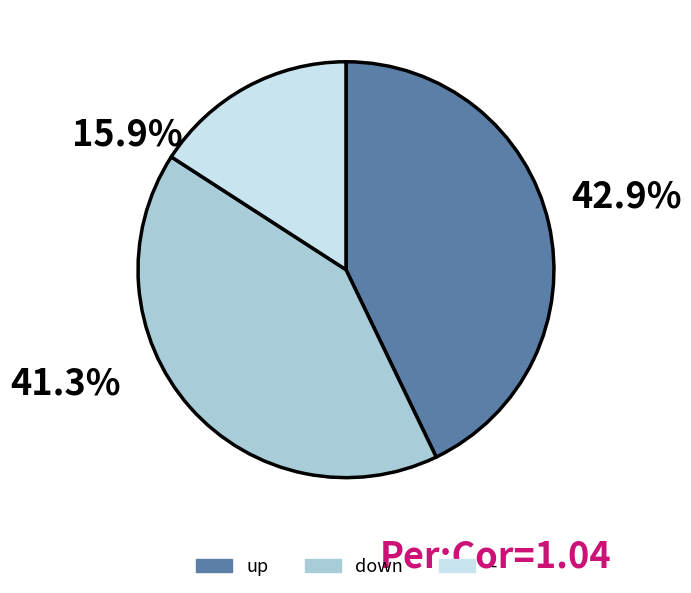

Is - the majority of the pie?

No